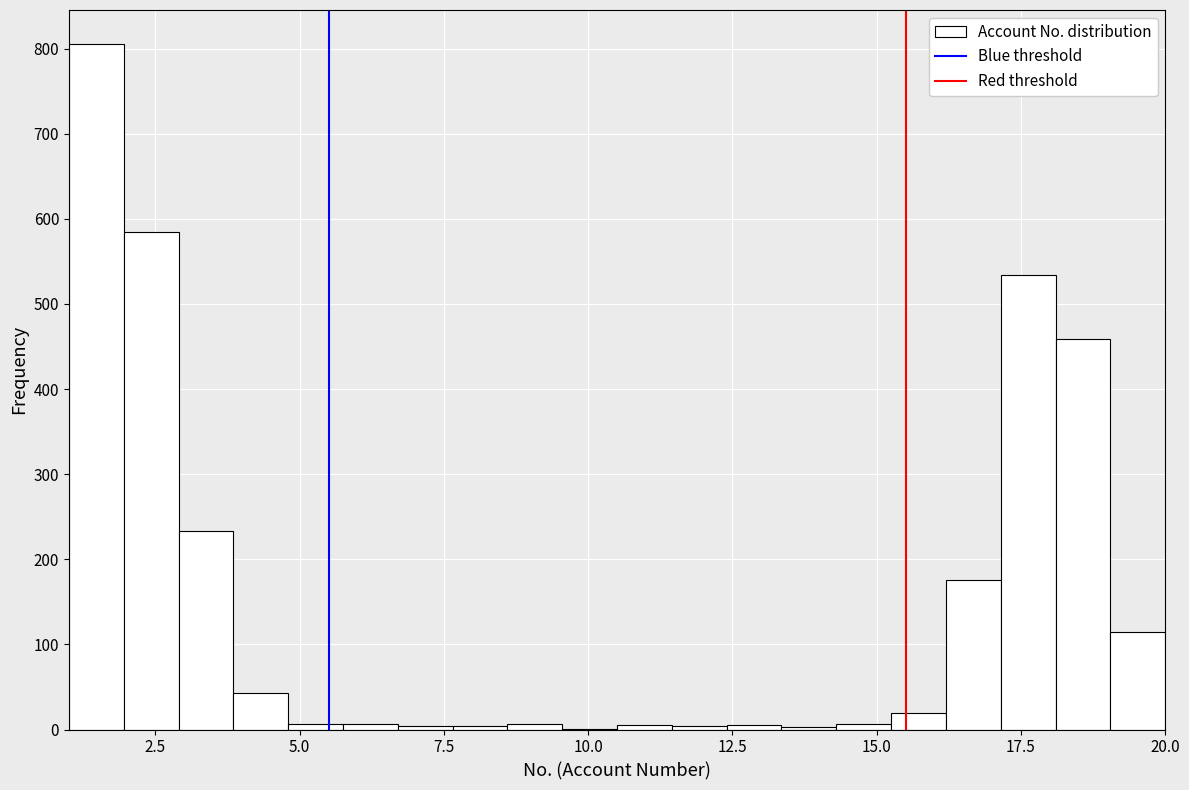

Read against the x-axis, roughly where is the centre of the tallest bar?

1.5